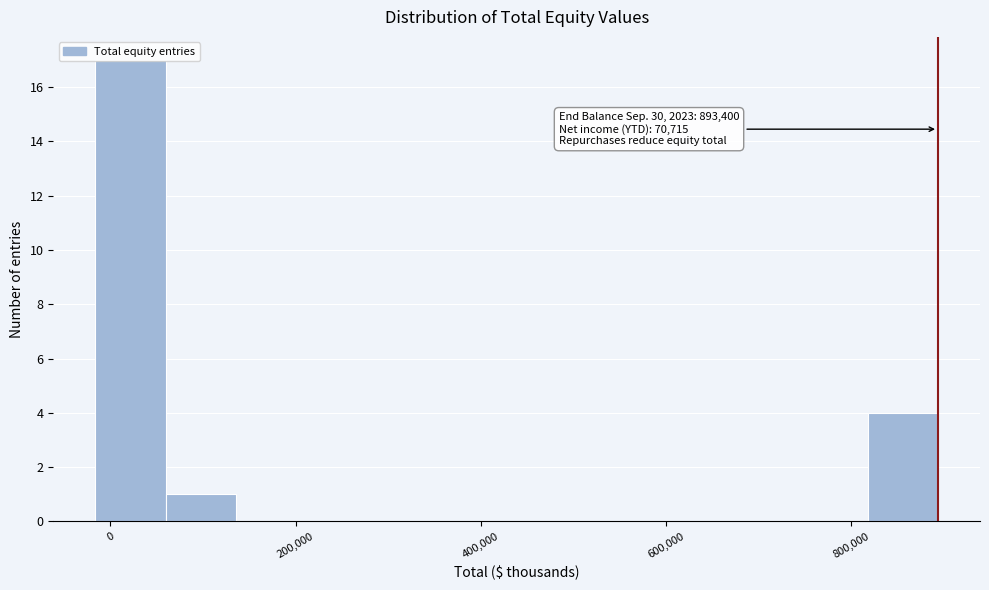

Around what value on the x-axis is the tallest bar? Give the approximate position of its centre, as read against the axis.

20000